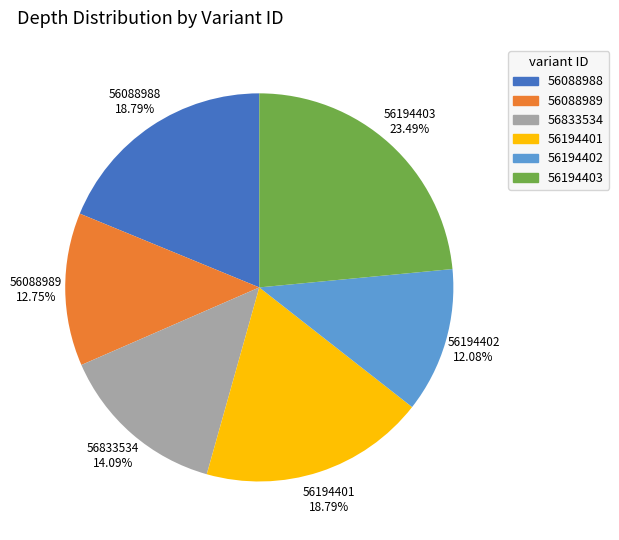

Is it true that 56833534 is 14% of the pie?

True